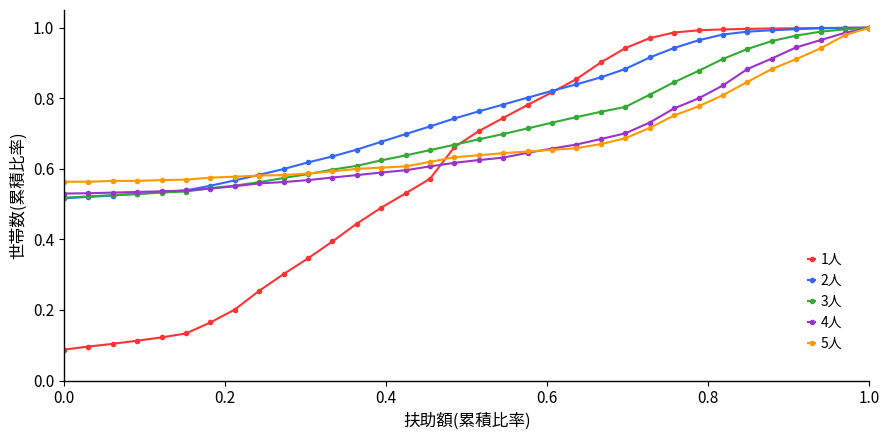

Which series has the largest total across all categories?

2人